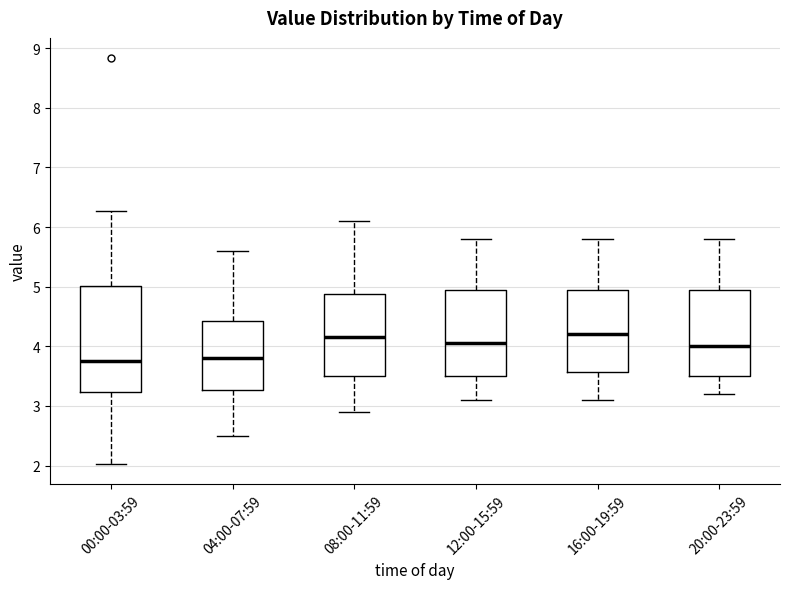

Reading left to right, transcribe this box plot: for each box, give where its median line is, the range the box spans, and where its two whiskers end, as read against the y-axis. The values are not printed on the chart, so give them approximately, as read against the axis.

00:00-03:59: median 3.8, box 3.2 to 5.0, whiskers 2.0 to 6.3
04:00-07:59: median 3.8, box 3.3 to 4.4, whiskers 2.5 to 5.6
08:00-11:59: median 4.2, box 3.5 to 4.9, whiskers 2.9 to 6.1
12:00-15:59: median 4.1, box 3.5 to 5.0, whiskers 3.1 to 5.8
16:00-19:59: median 4.2, box 3.6 to 5.0, whiskers 3.1 to 5.8
20:00-23:59: median 4.0, box 3.5 to 5.0, whiskers 3.2 to 5.8